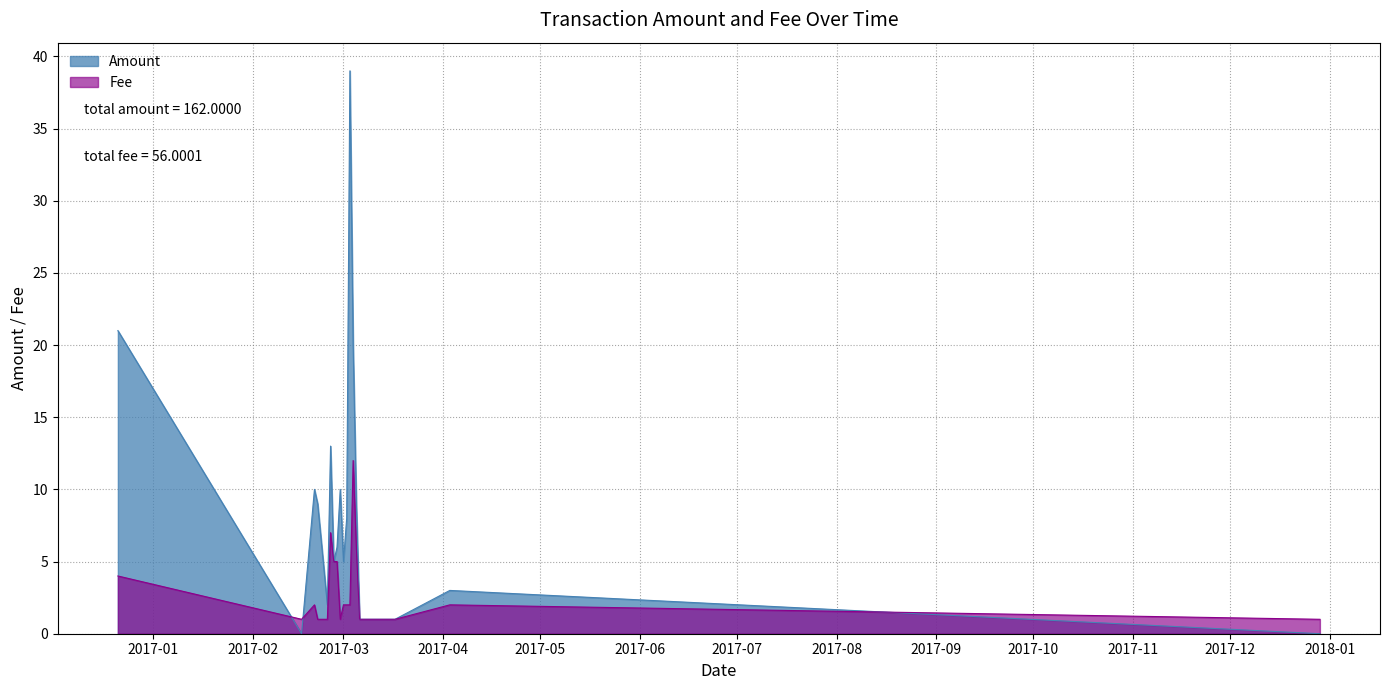

What is the value of the Fee point at the 22nd from the left?

5.0